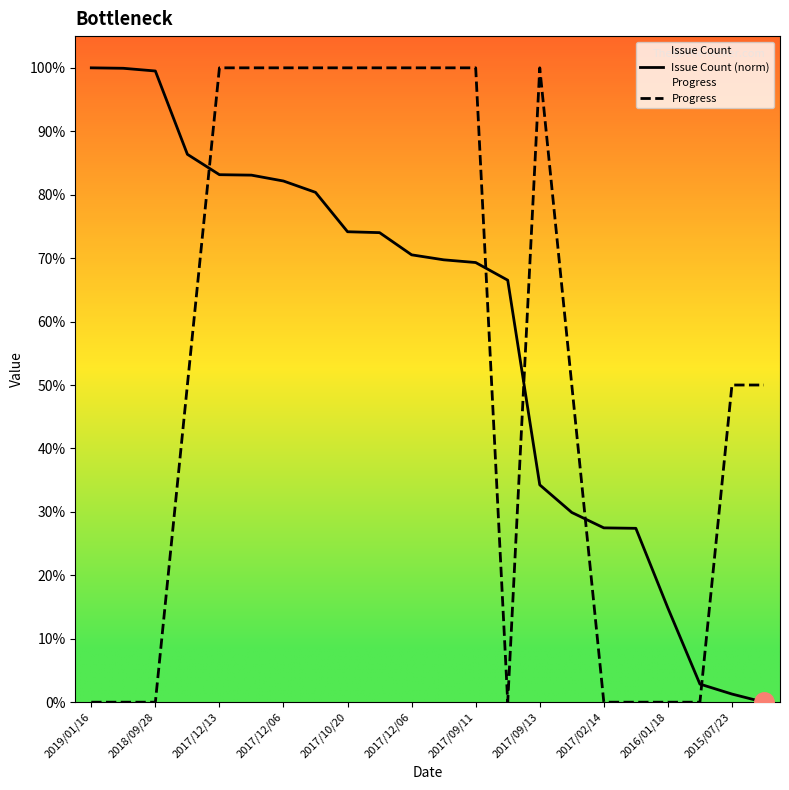

Does the chart have visible grid lines?

No